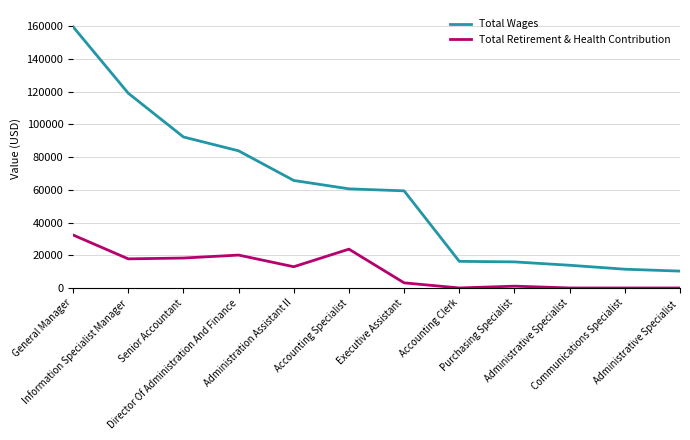

List the series in order of their overall mean, highest first.

Total Wages, Total Retirement & Health Contribution